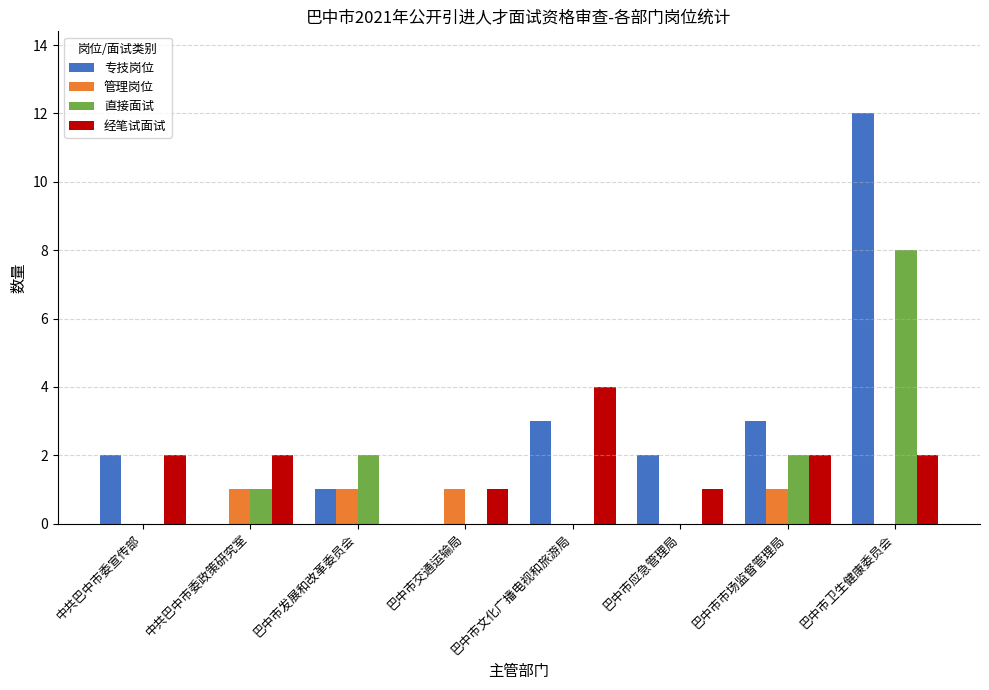

Is it true that 经笔试面试 equals 3 at 巴中市卫生健康委员会?

False